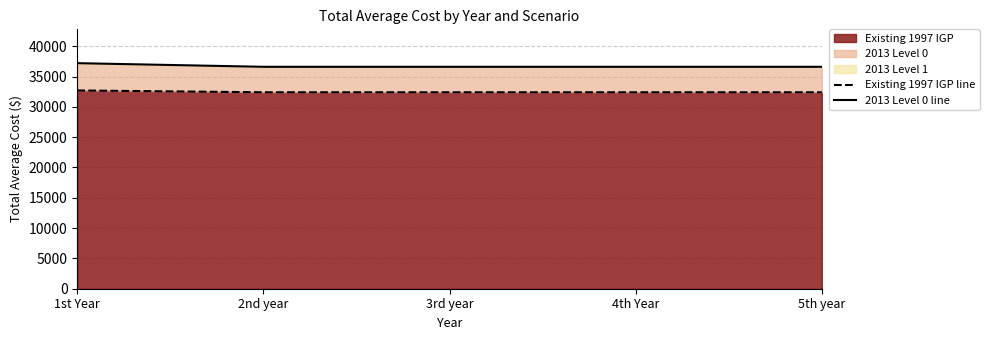

Read the Existing 1997 IGP line value at 3rd year, to the nearest 50.

32400